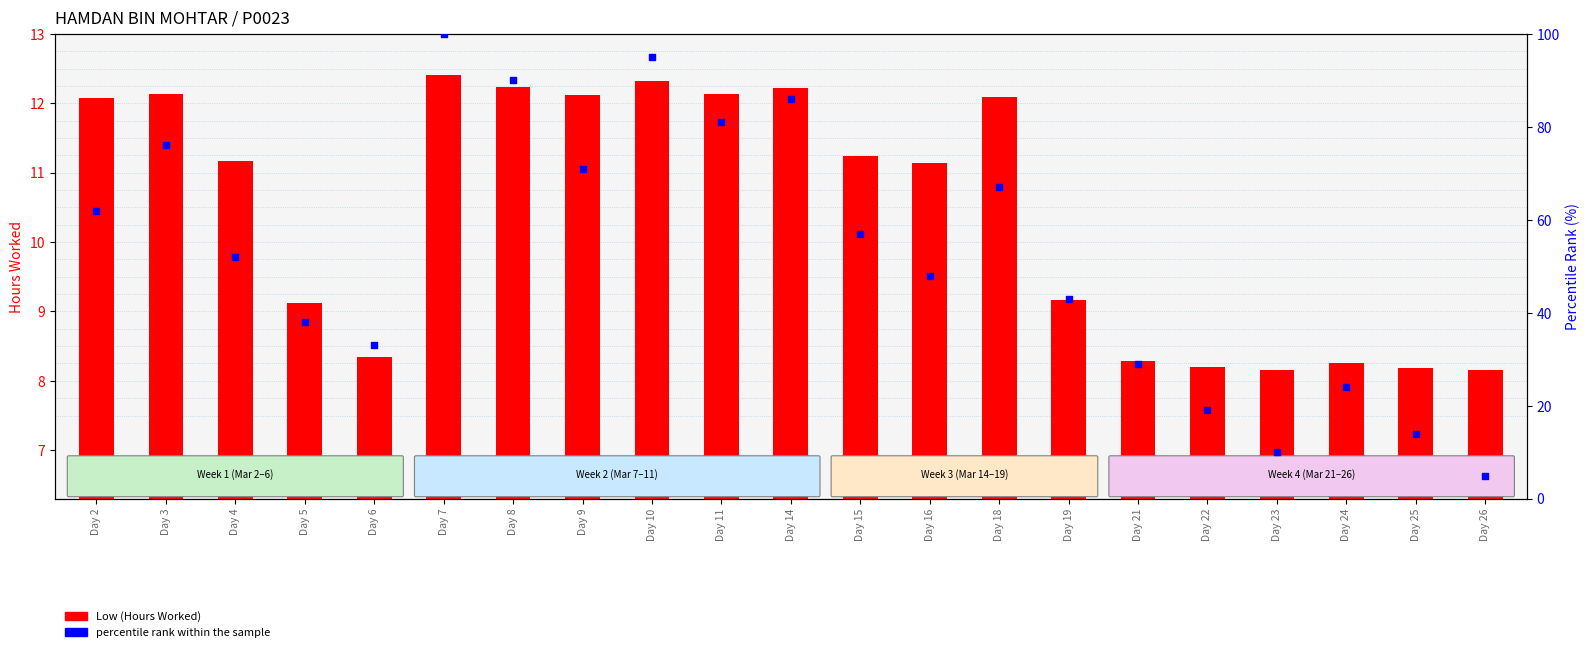

What is the total value across all series at Day 7?

112.4